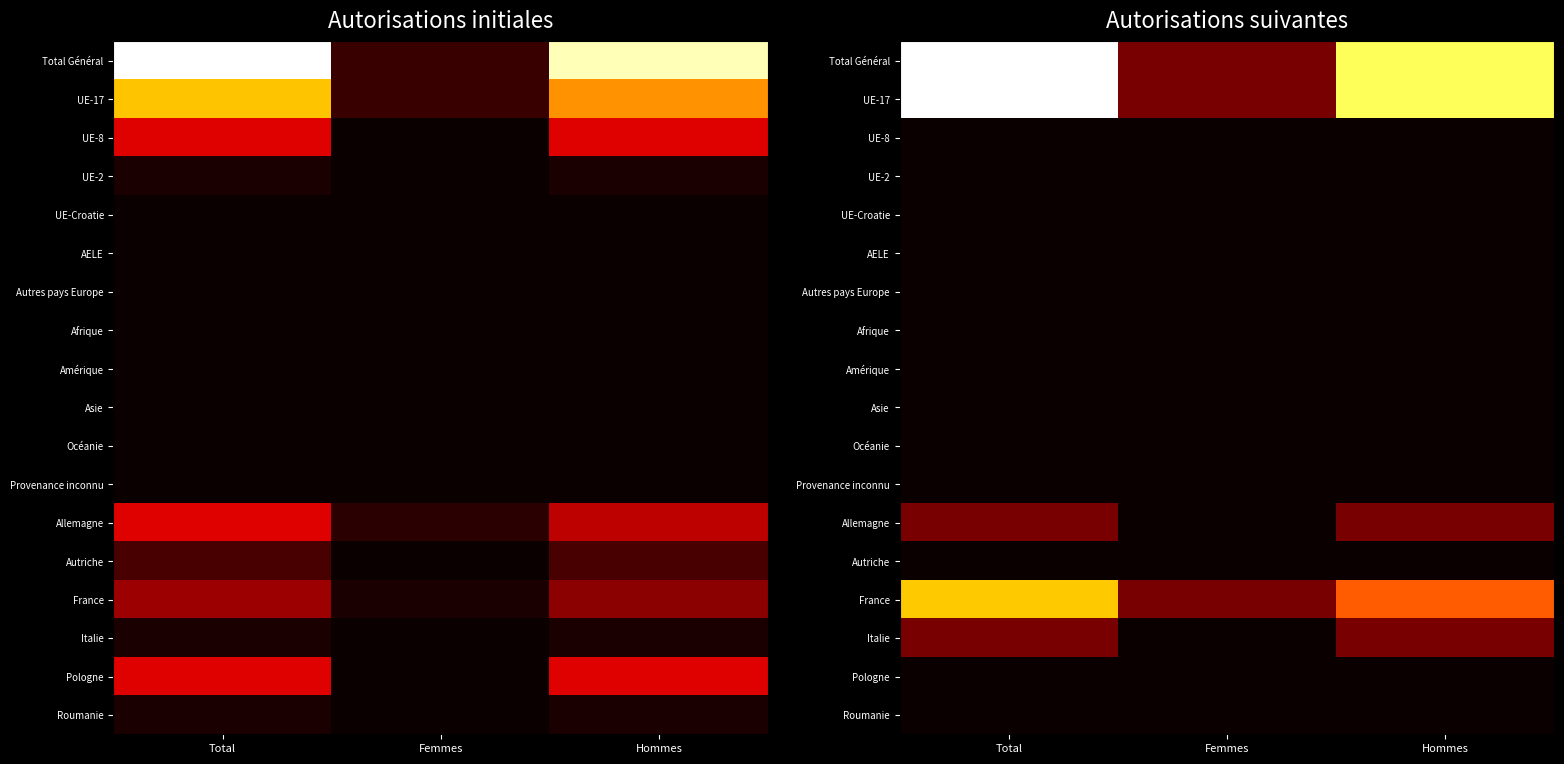

List the series in order of their peak value, highest first.

Total Général, UE-17, France, Allemagne, Italie, UE-8, UE-2, UE-Croatie, AELE, Autres pays Europe, Afrique, Amérique, Asie, Océanie, Provenance inconnu, Autriche, Pologne, Roumanie